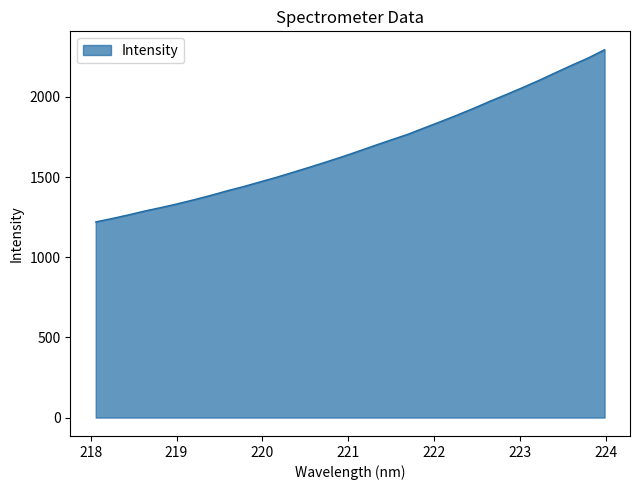

What is the difference between the maximum and minimum values?

1073.7